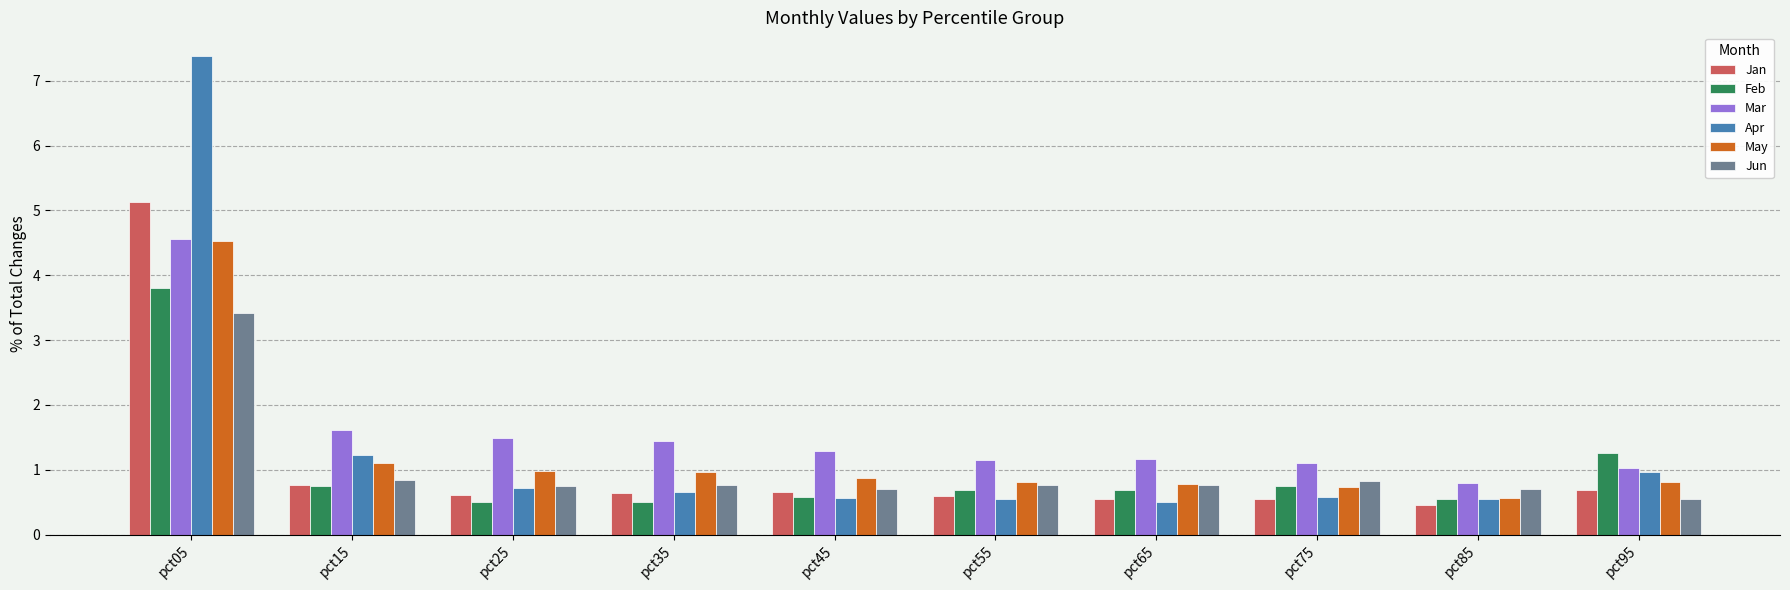

What is the total value across all series at pct45?

4.7